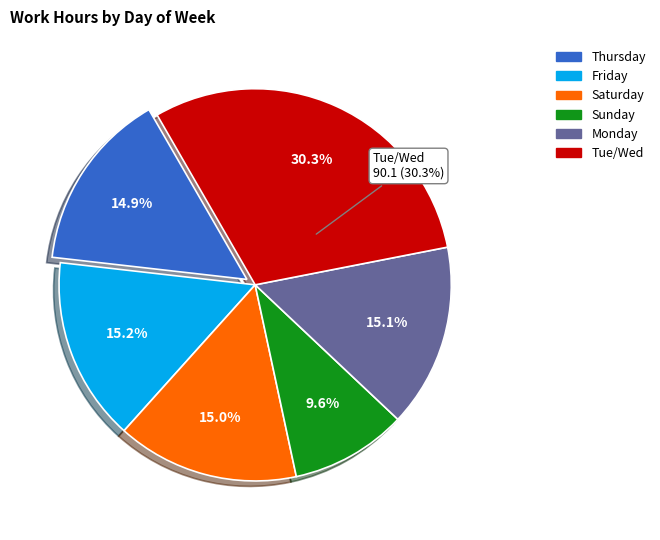

Does Sat 24 represent more than half of the total?

No